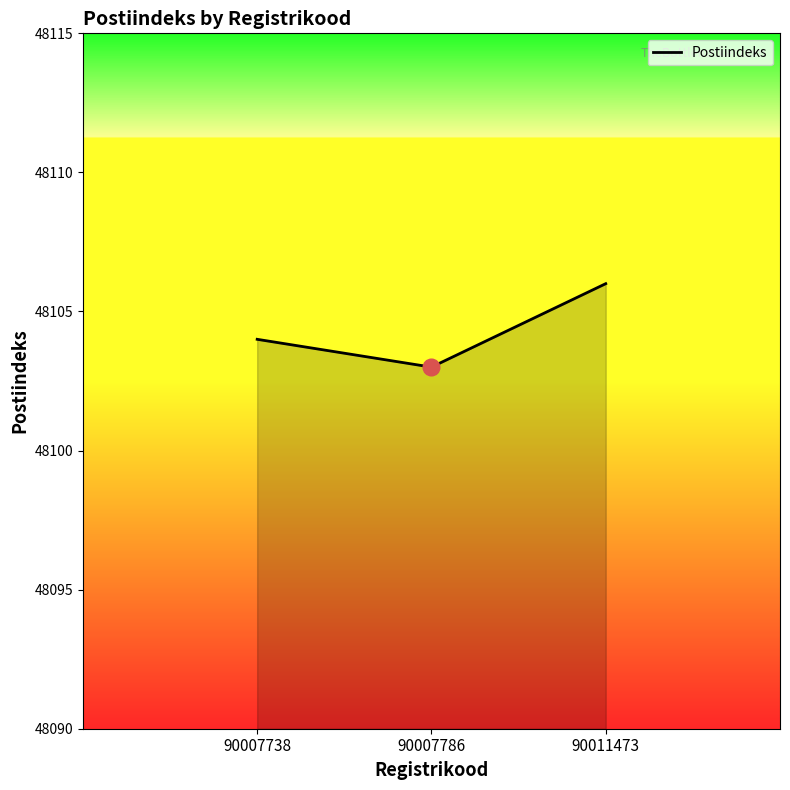

What is the maximum value shown in the chart?

48106